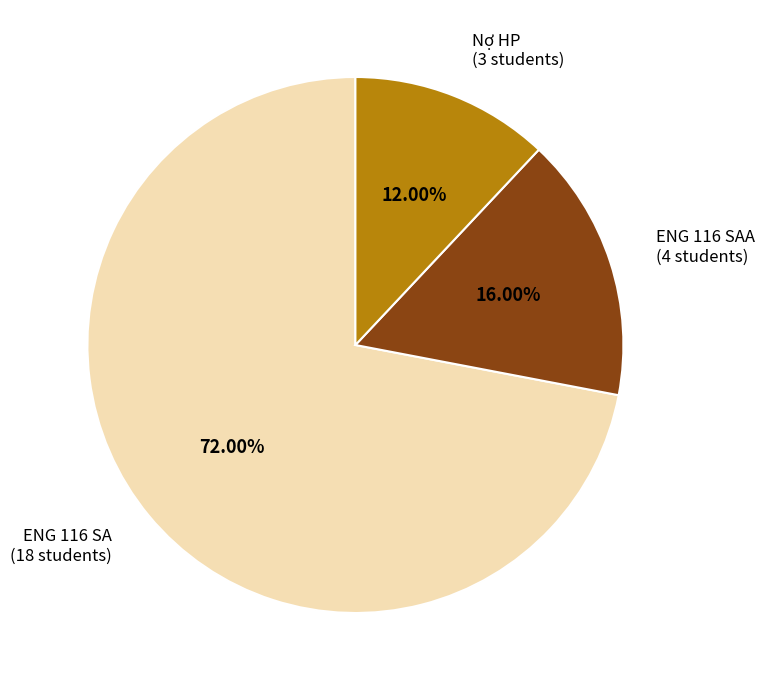

Does any single category account for the majority?

Yes